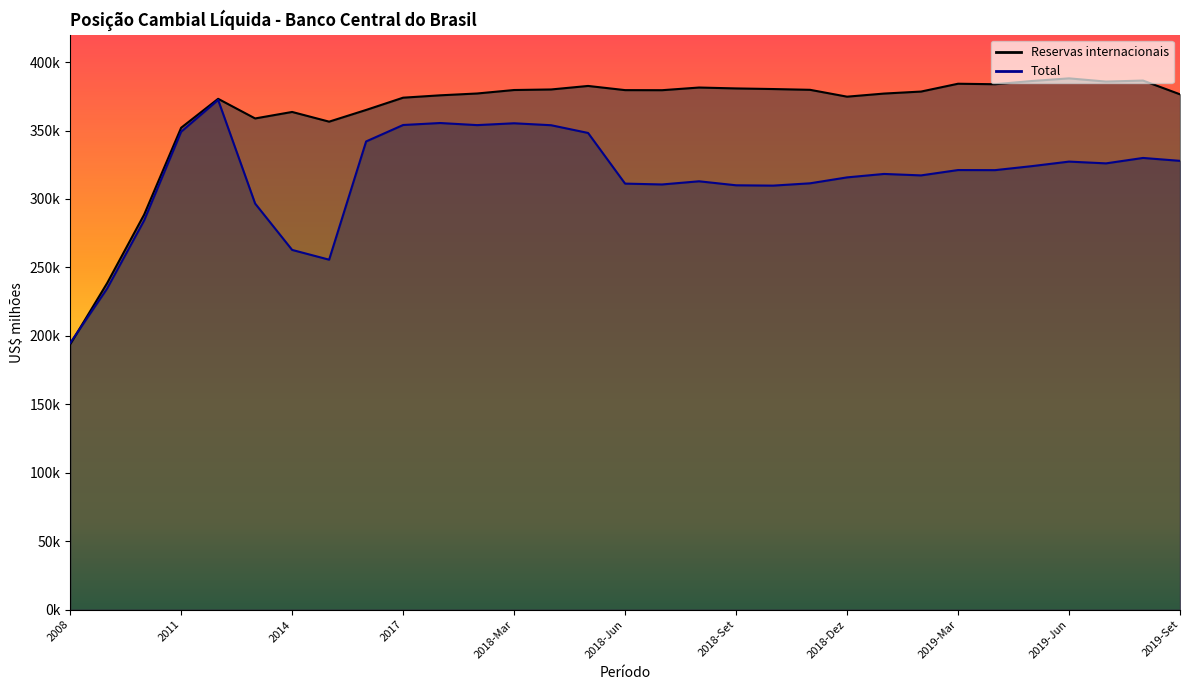

True or false: Reservas internacionais has more than 2 points higher than both neighbors.

True